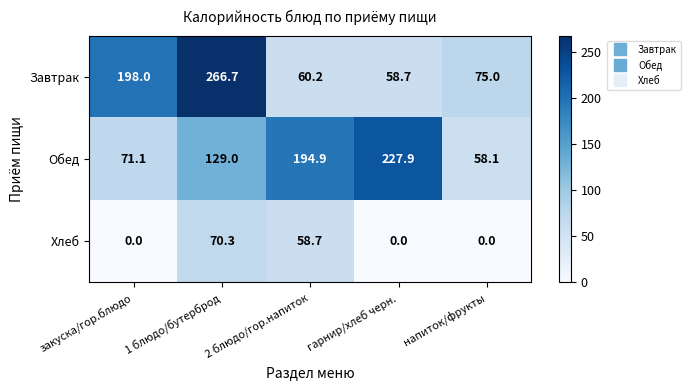

Which category has the highest value across all series?

1 блюдо/бутерброд